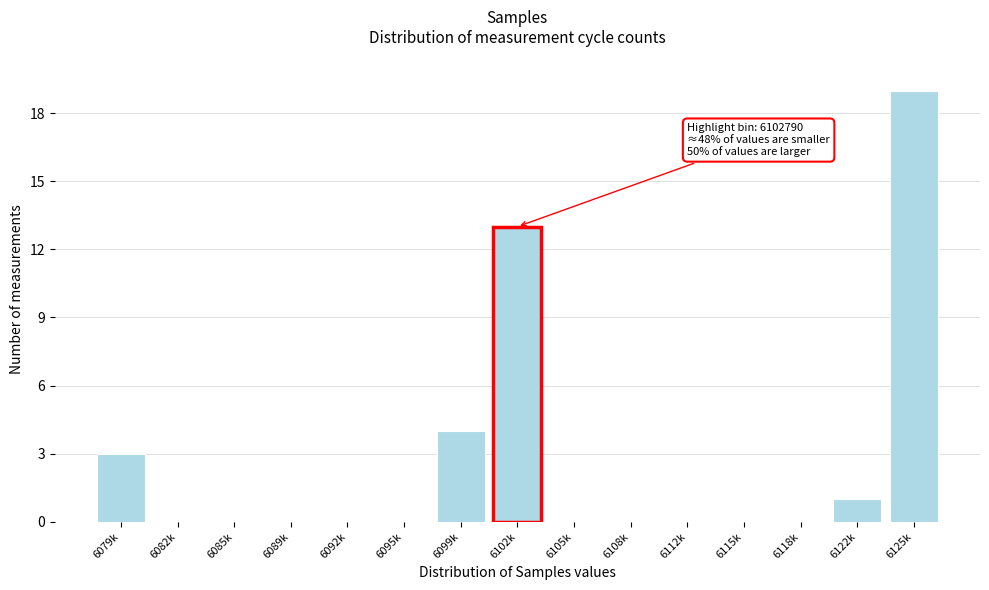

Reading left to right, what are all the values shown in this chart?

6079k=3	6082k=0	6085k=0	6089k=0	6092k=0	6095k=0	6099k=4	6102k=13	6105k=0	6108k=0	6112k=0	6115k=0	6118k=0	6122k=1	6125k=19